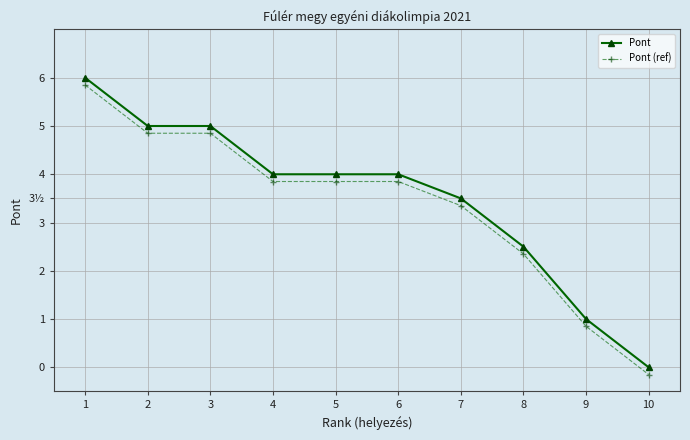

True or false: Pont (ref) and Pont intersect in this chart.

False